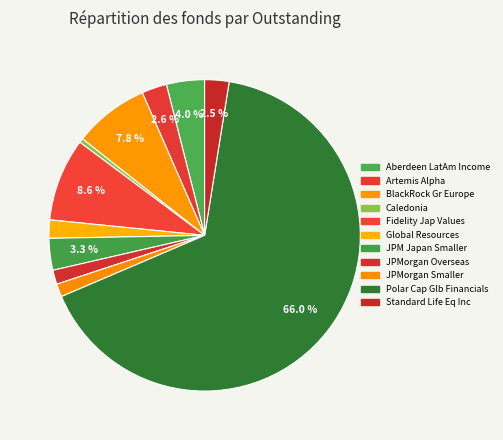

What is the largest slice in the pie chart?

Polar Capital Global Financials